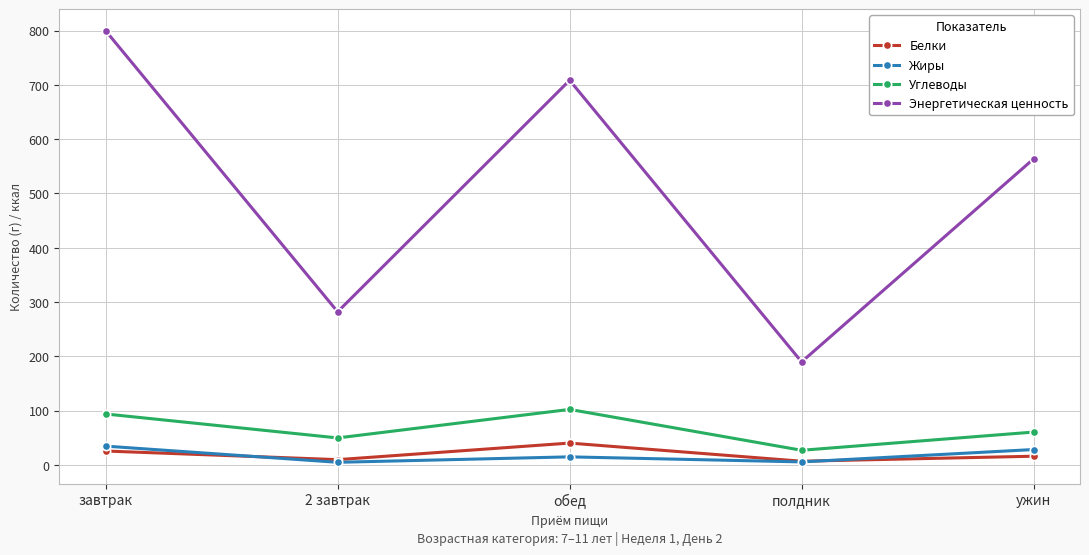

True or false: Энергетическая ценность has more than 0 interior local peaks.

True